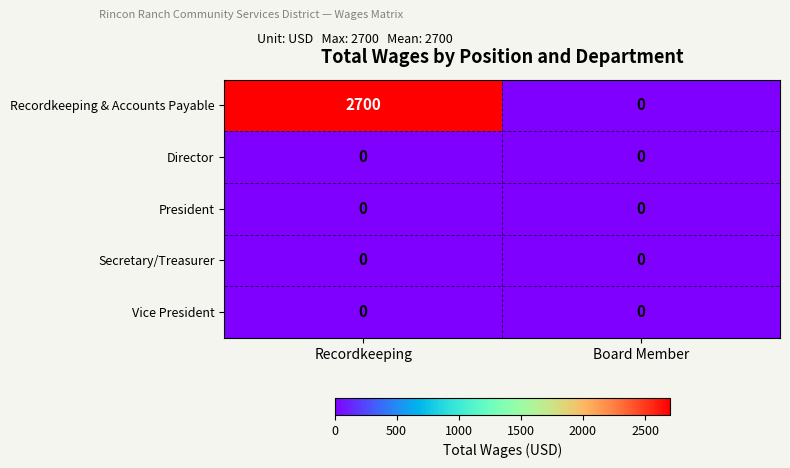

Which series has the largest range (max minus min)?

Recordkeeping & Accounts Payable